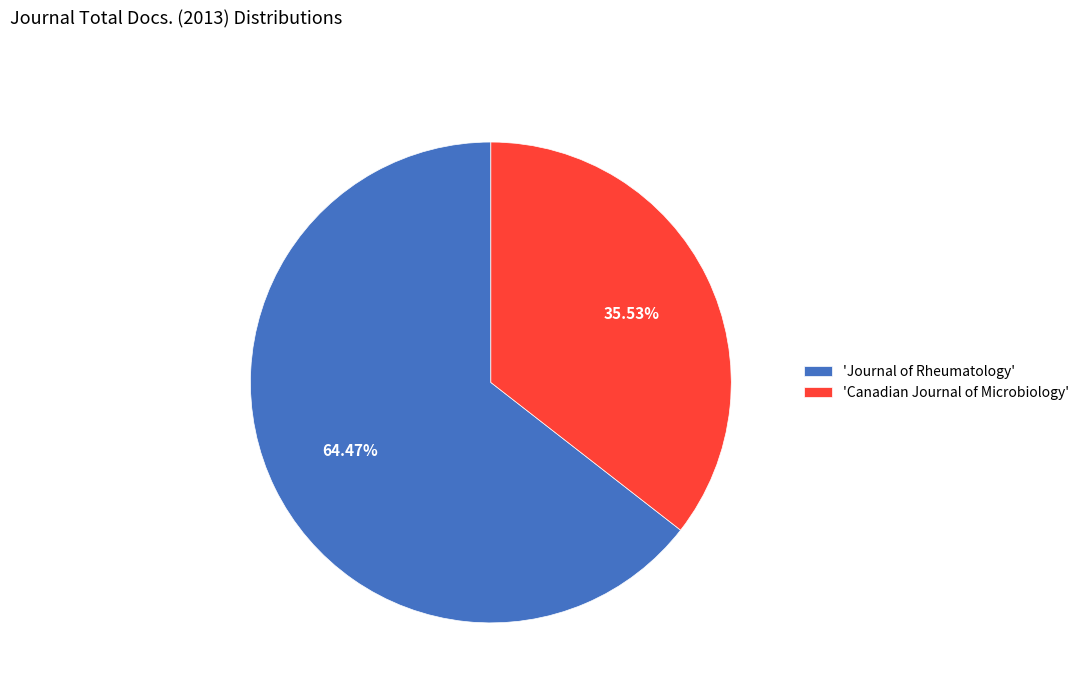

Combined, do 'Journal of Rheumatology' and 'Canadian Journal of Microbiology' account for over 50%?

Yes